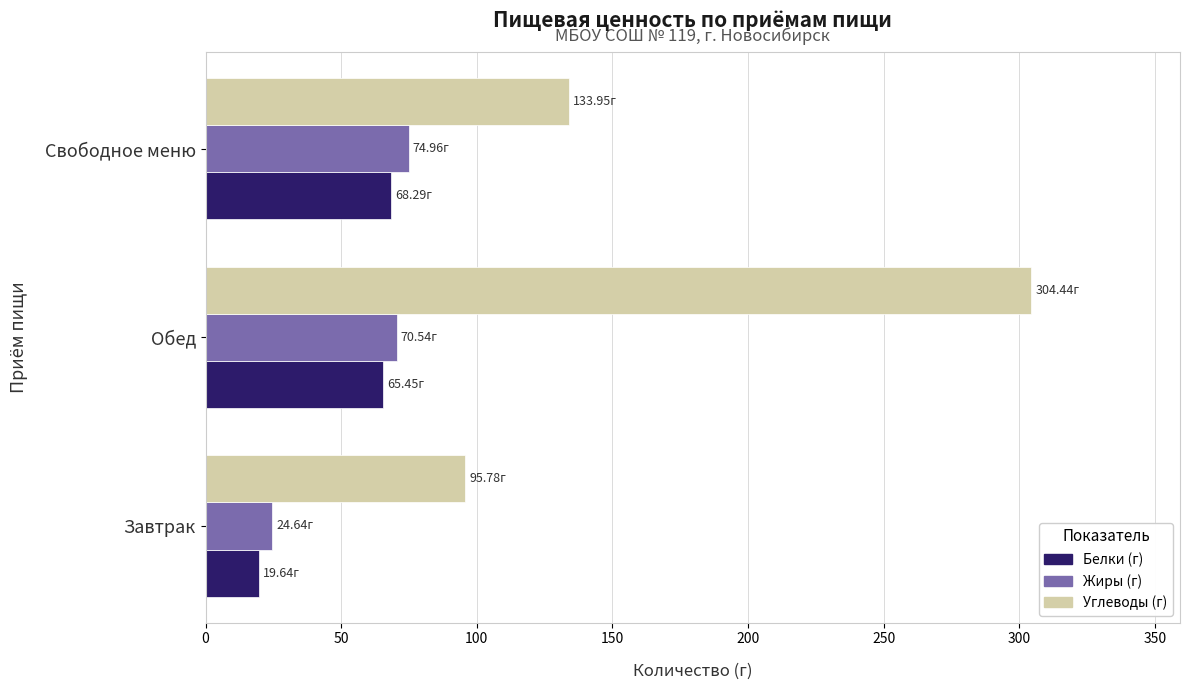

At which label is Углеводы (г) closest to 200?

Свободное меню